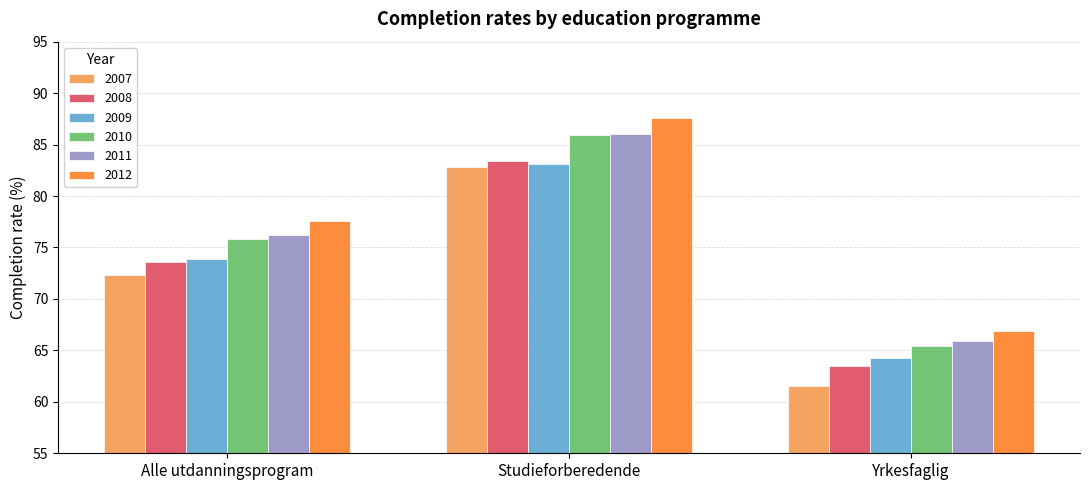

What is the value of the 2009 bar at the 3rd from the left?

64.3